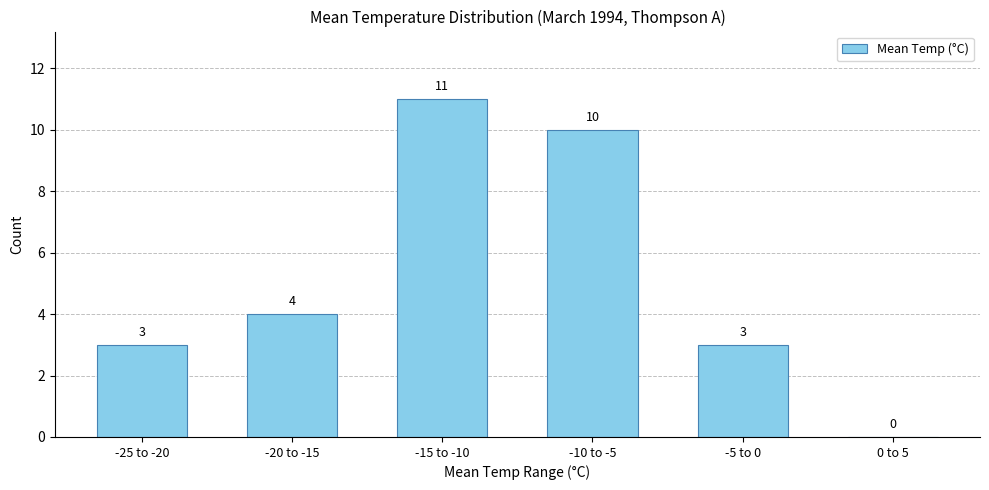

Reading left to right, transcribe all the data shown in this chart.

-25 to -20=3	-20 to -15=4	-15 to -10=11	-10 to -5=10	-5 to 0=3	0 to 5=0